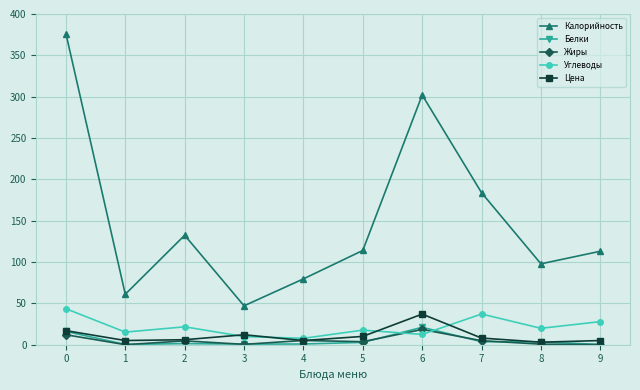

What is the difference between the Углеводы values at 6 and 9?

15.5